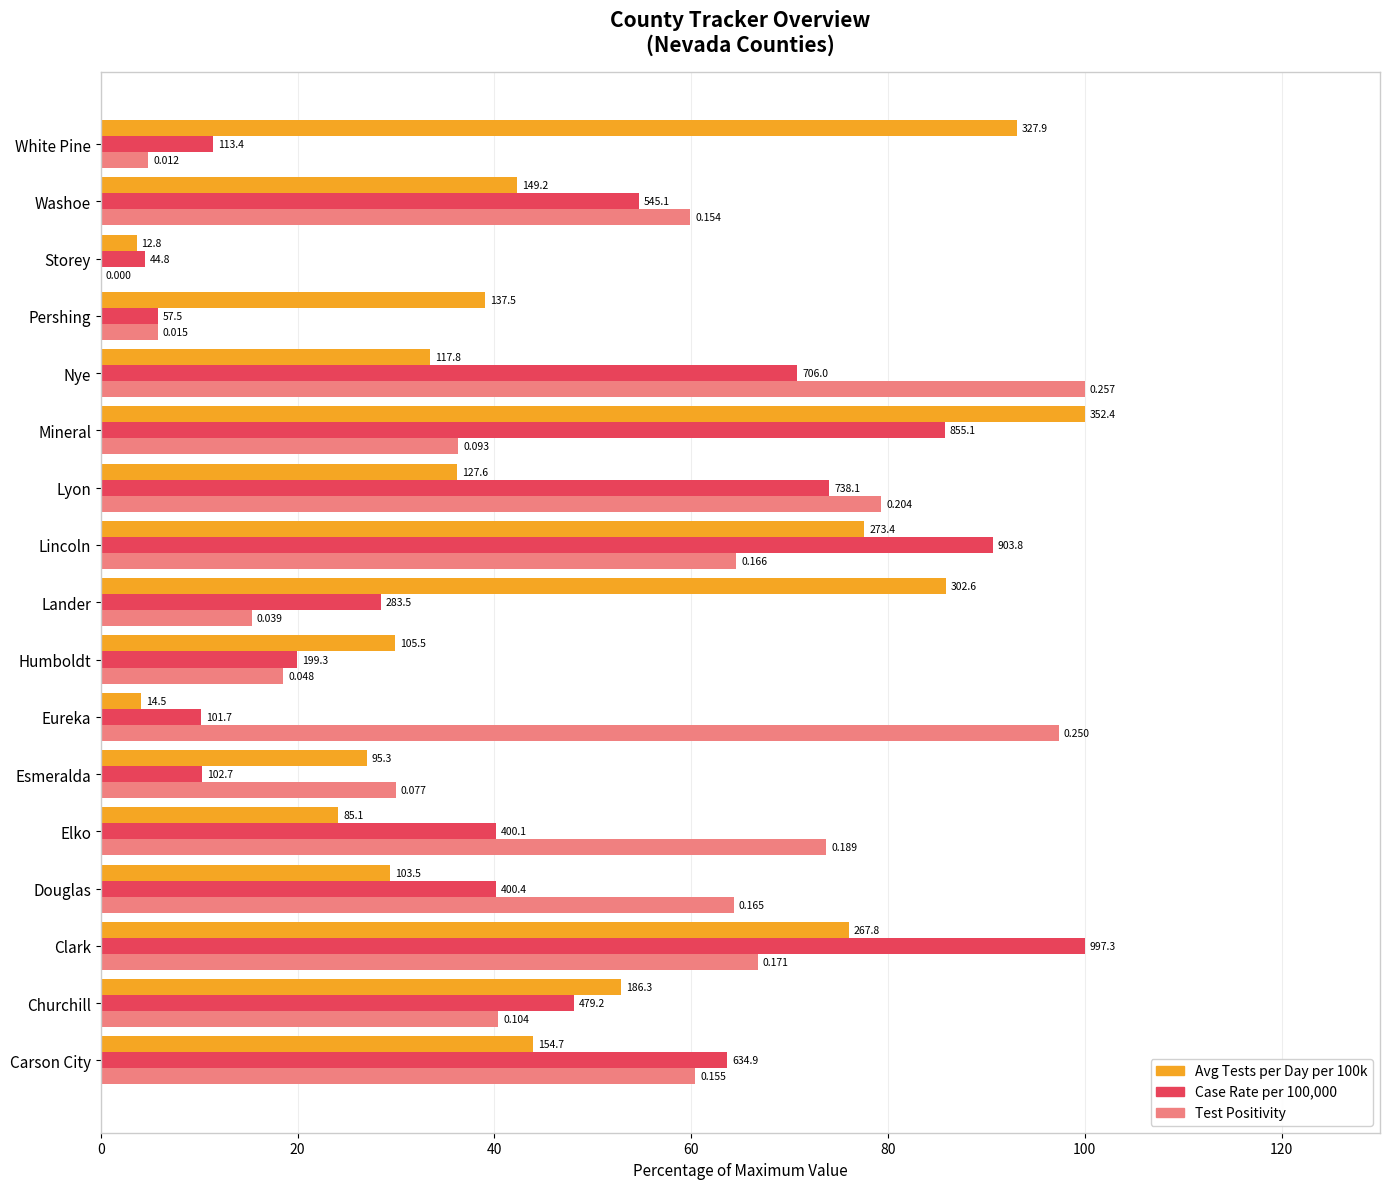

What are all the series names shown in the legend?

Avg Tests per Day per 100k, Case Rate per 100,000, Test Positivity